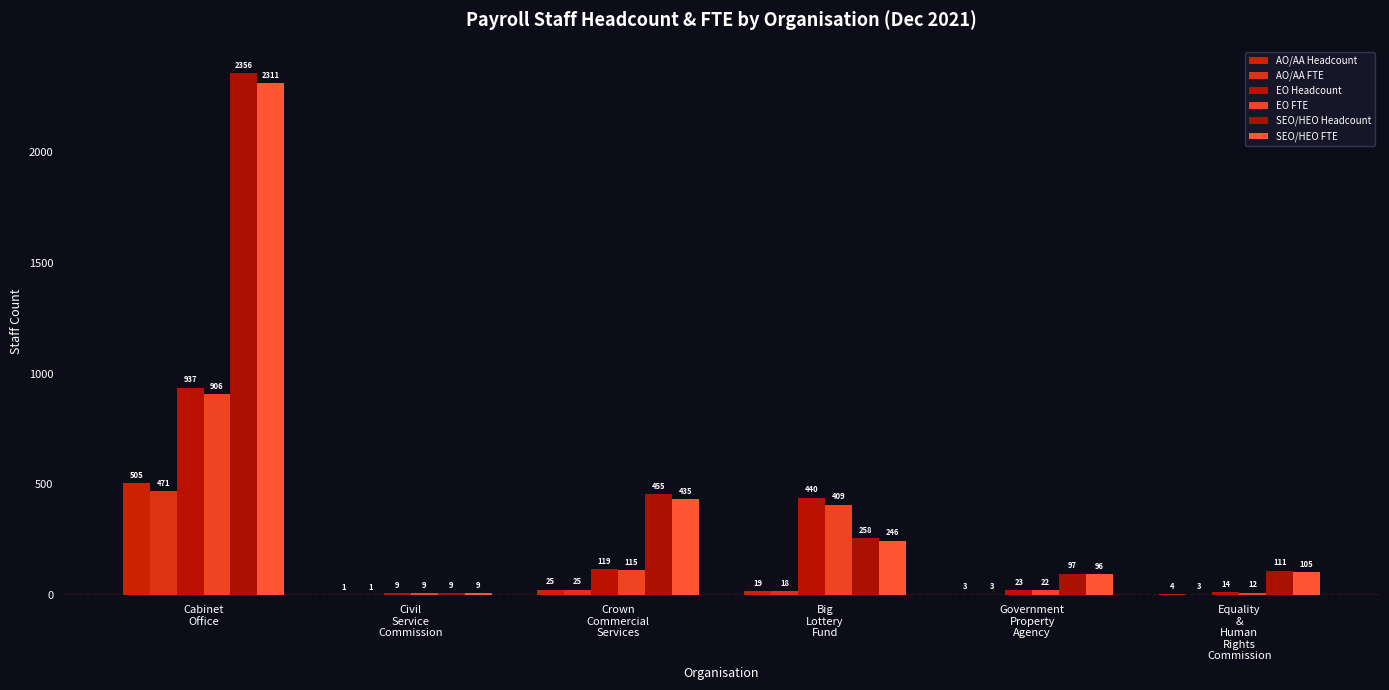

Rank the categories by AO/AA FTE value from highest to lowest.

Cabinet
Office, Crown
Commercial
Services, Big
Lottery
Fund, Government
Property
Agency, Equality
&
Human
Rights
Commission, Civil
Service
Commission